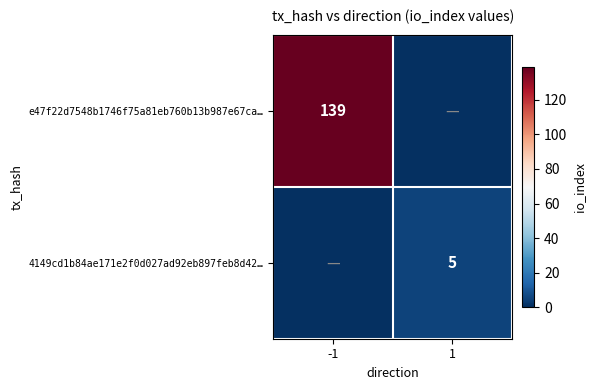

True or false: 4149cd1b84ae171e2f0d027ad92eb897feb8d42… has a value of 9 at 1.

False